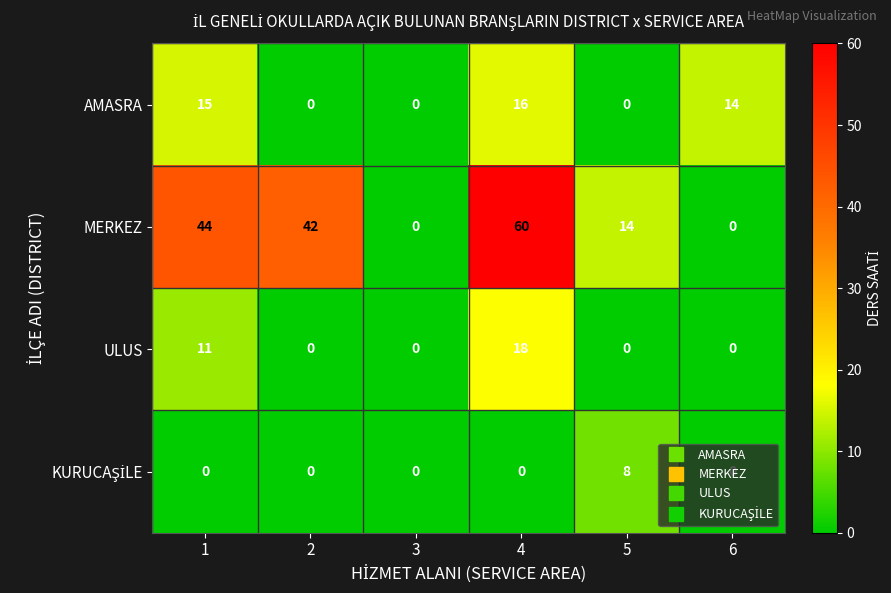

True or false: MERKEZ has a value of 0 at 3.

True